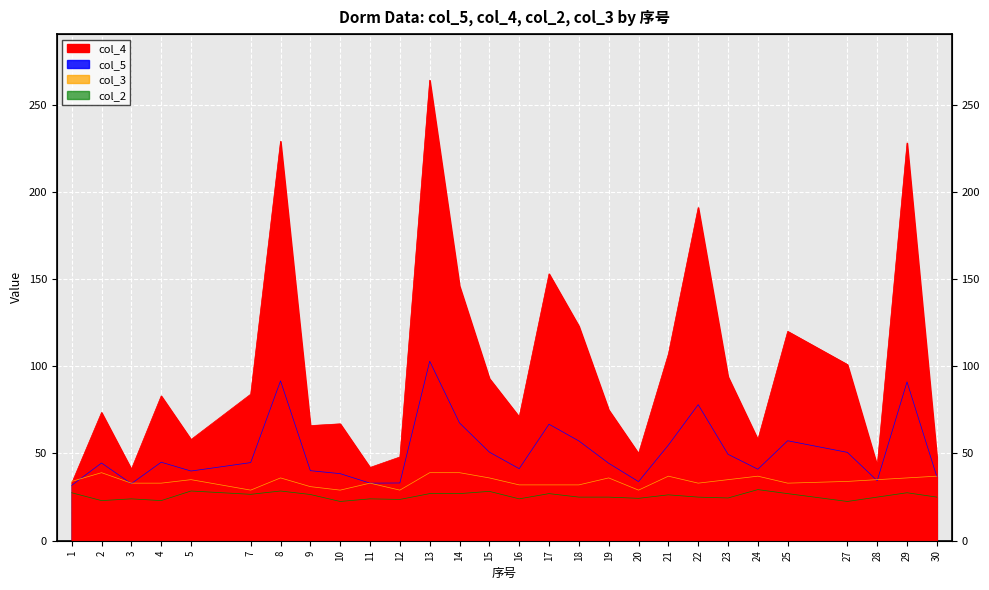

In col_4, how many points are lower than both neighbors (excluding endpoints)?

8